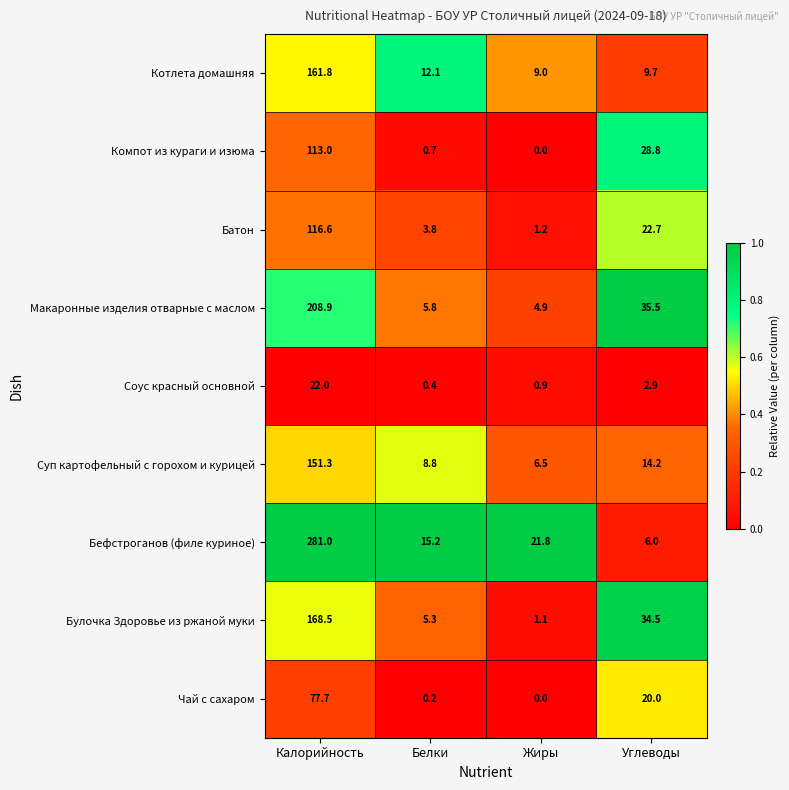

What is the maximum value for Котлета домашняя?

161.8